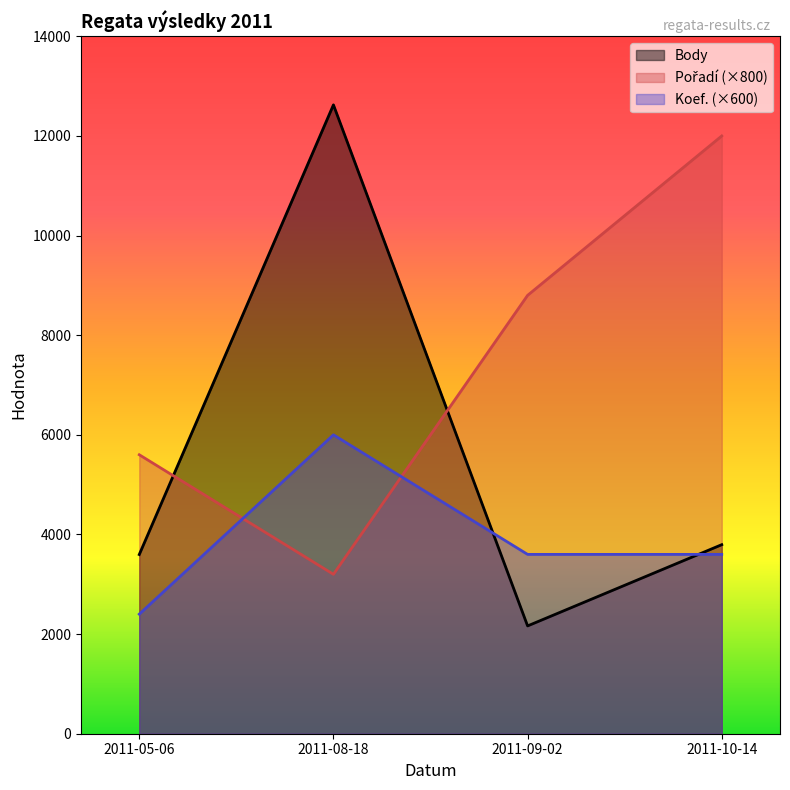

How many data points in Pořadí are above 8800?

1